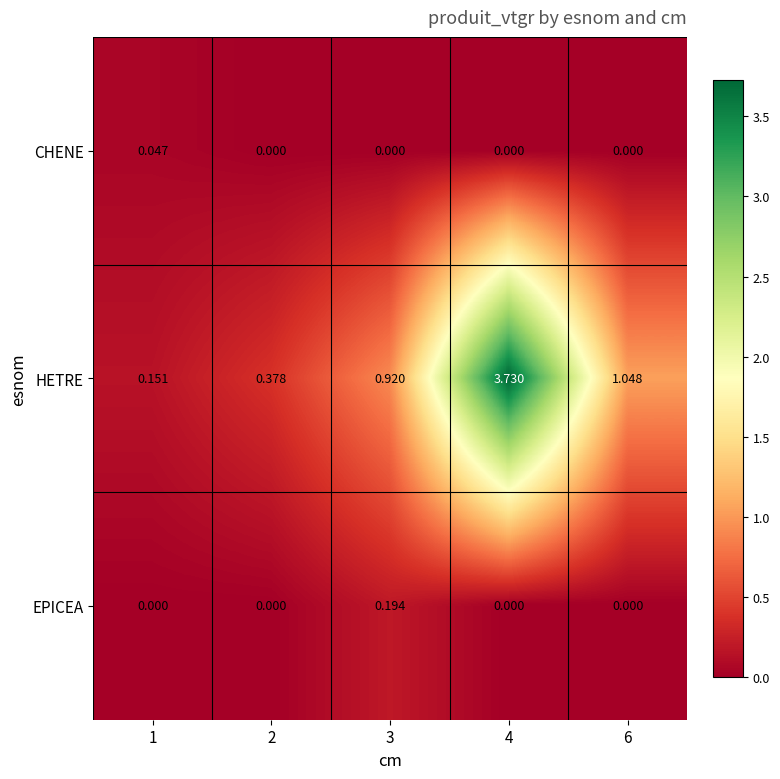

Which series has the largest total across all categories?

HETRE